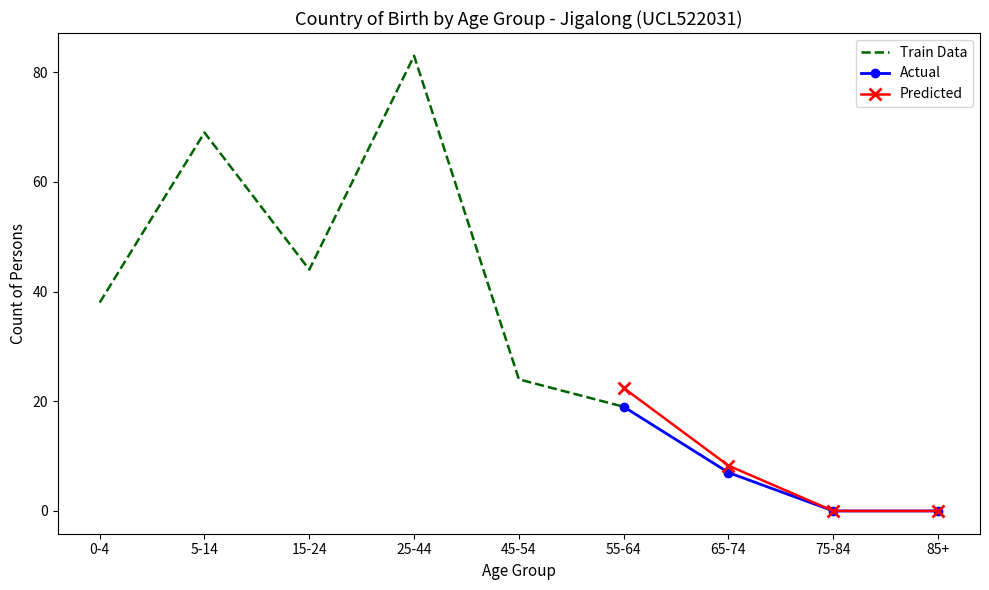

Reading right to left, extract all data points from this chart.

0	0	7	19	24	83	44	69	38